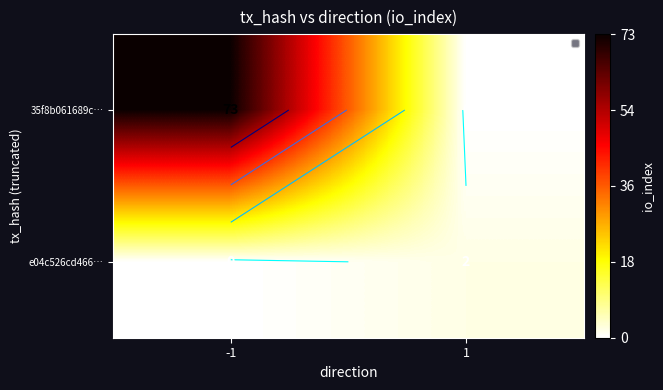

What is the spread (max minus min) of values at -1?

73